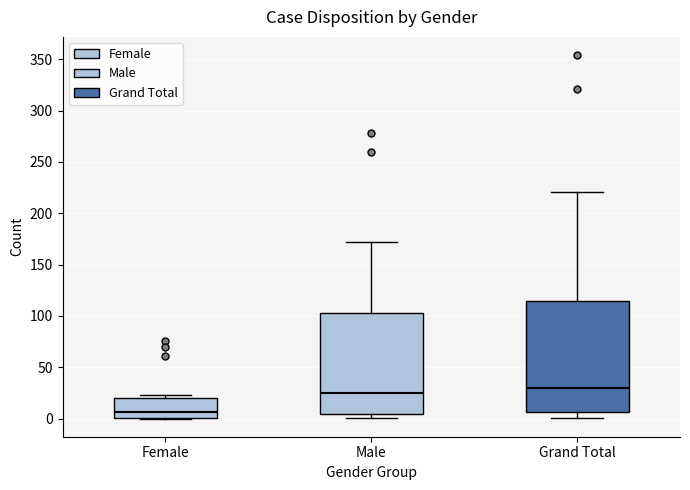

Which box is the tallest, from its lower edge to its upper edge?

Grand Total